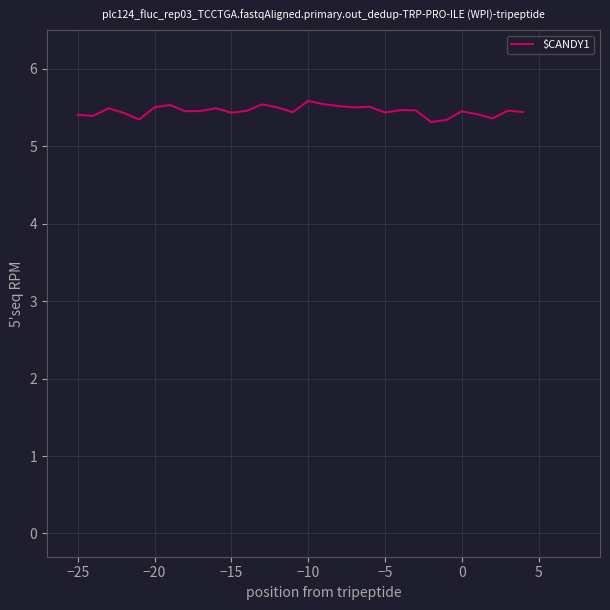

What is the greatest value displayed?

5.6